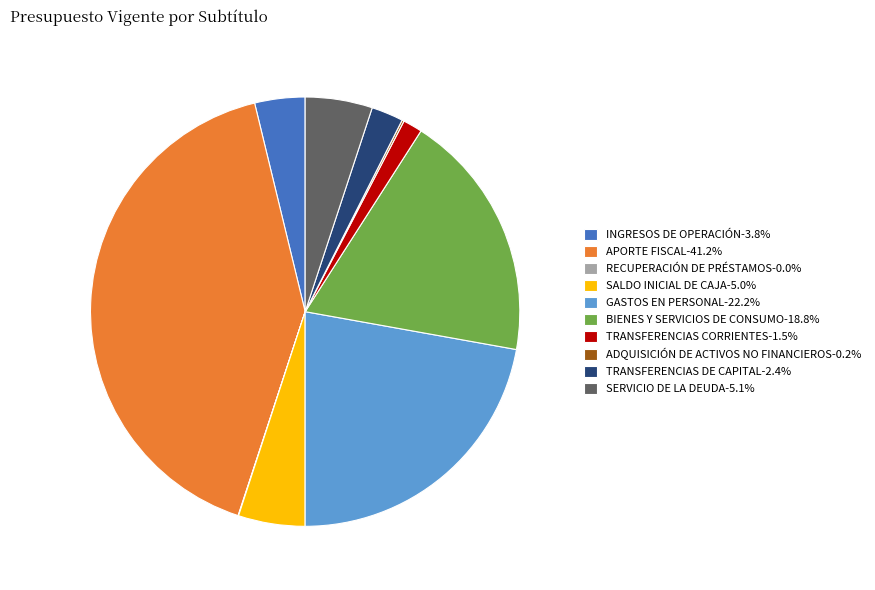

Does BIENES Y SERVICIOS DE CONSUMO-18.8% represent more than half of the total?

No